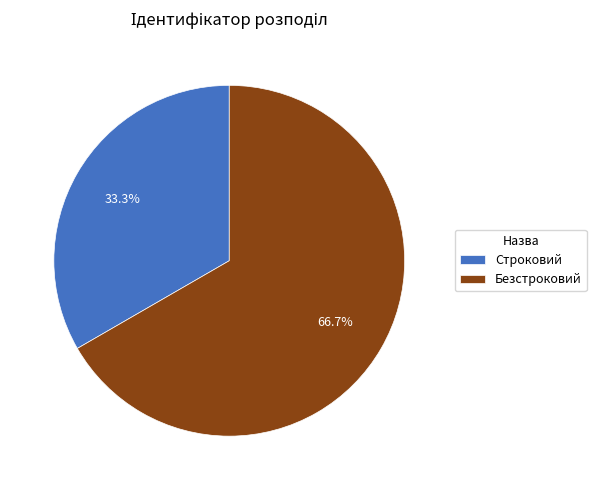

Count the number of slices in the pie.

2